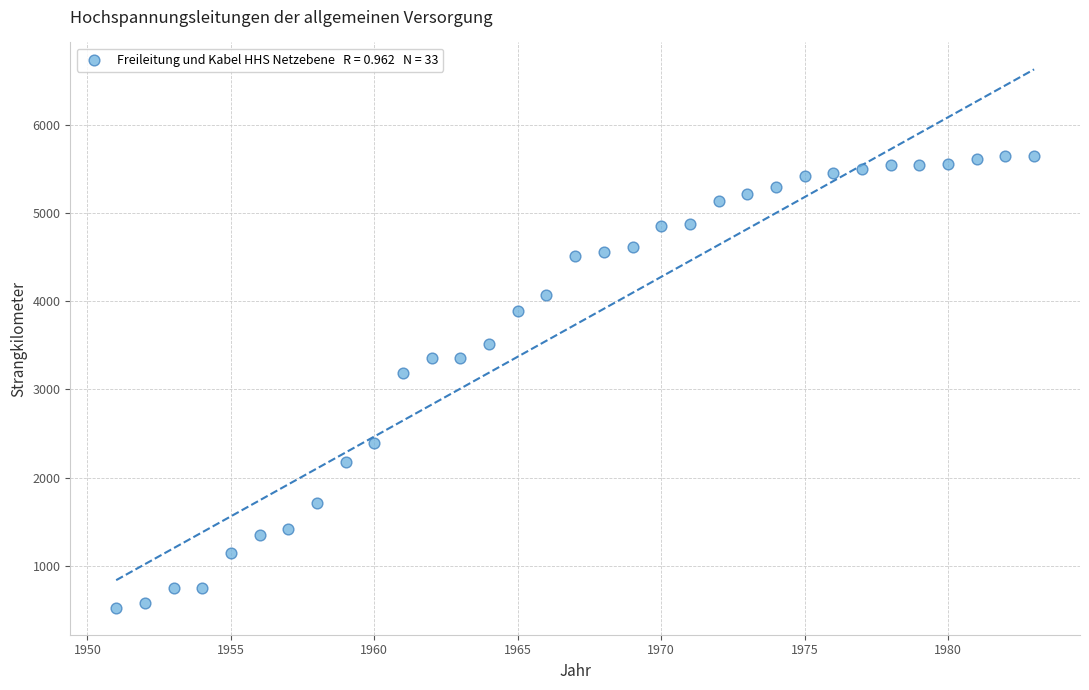

What is the range of X values (max minus min)?

32.0